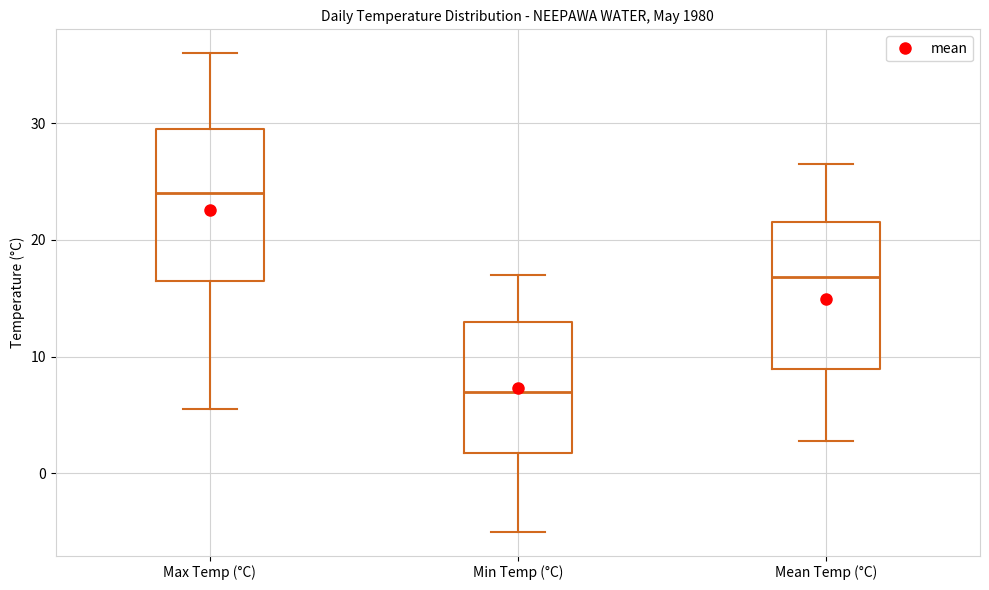

Reading left to right, transcribe this box plot: for each box, give where its median line is, the range the box spans, and where its two whiskers end, as read against the y-axis. The values are not printed on the chart, so give them approximately, as read against the axis.

Max Temp (°C): median 24, box 17 to 30, whiskers 6 to 36
Min Temp (°C): median 7, box 2 to 13, whiskers -5 to 17
Mean Temp (°C): median 17, box 9 to 22, whiskers 3 to 27